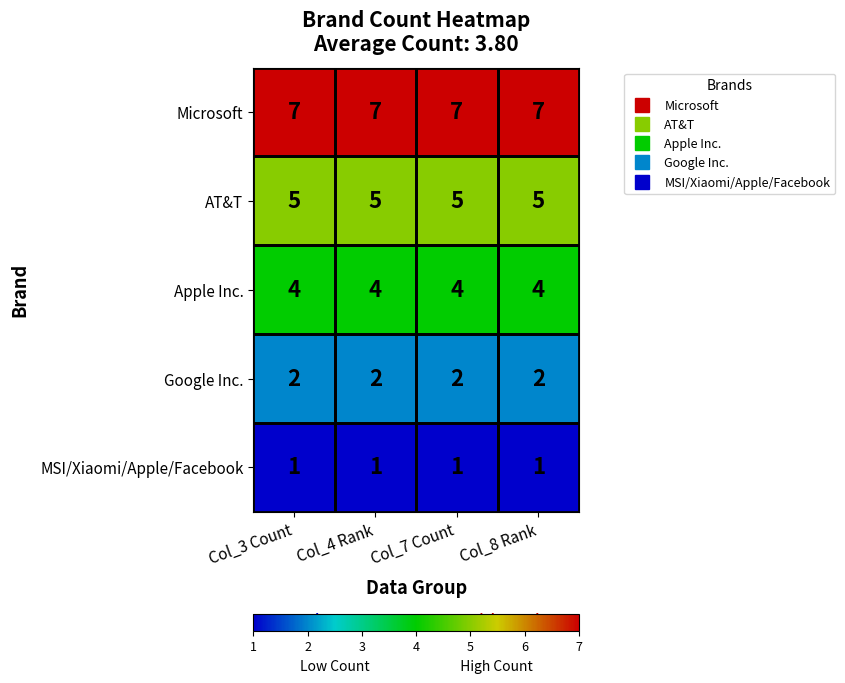

Is it true that Microsoft equals 3 at Col_7 Count?

False